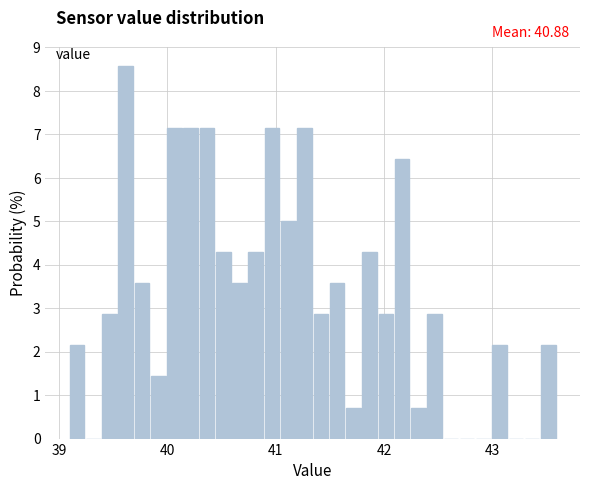

Read against the x-axis, roughly where is the centre of the tallest bar?

39.6